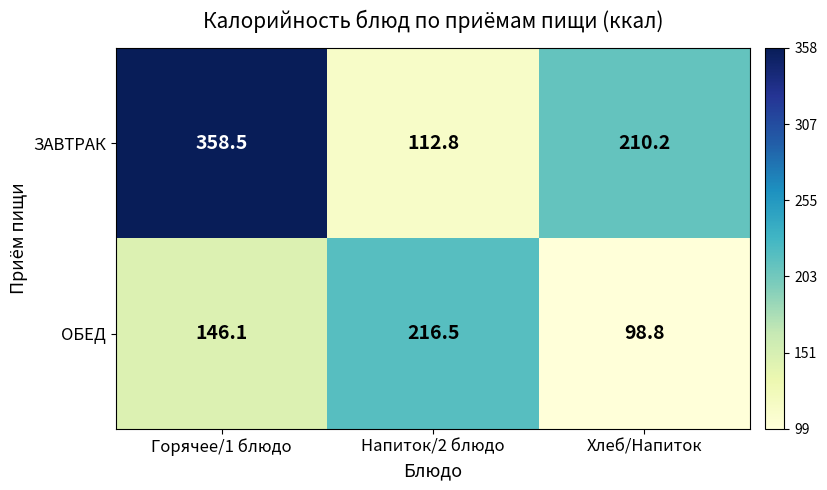

The ОБЕД series shows 167.8 at Хлеб/Напиток. True or false?

False